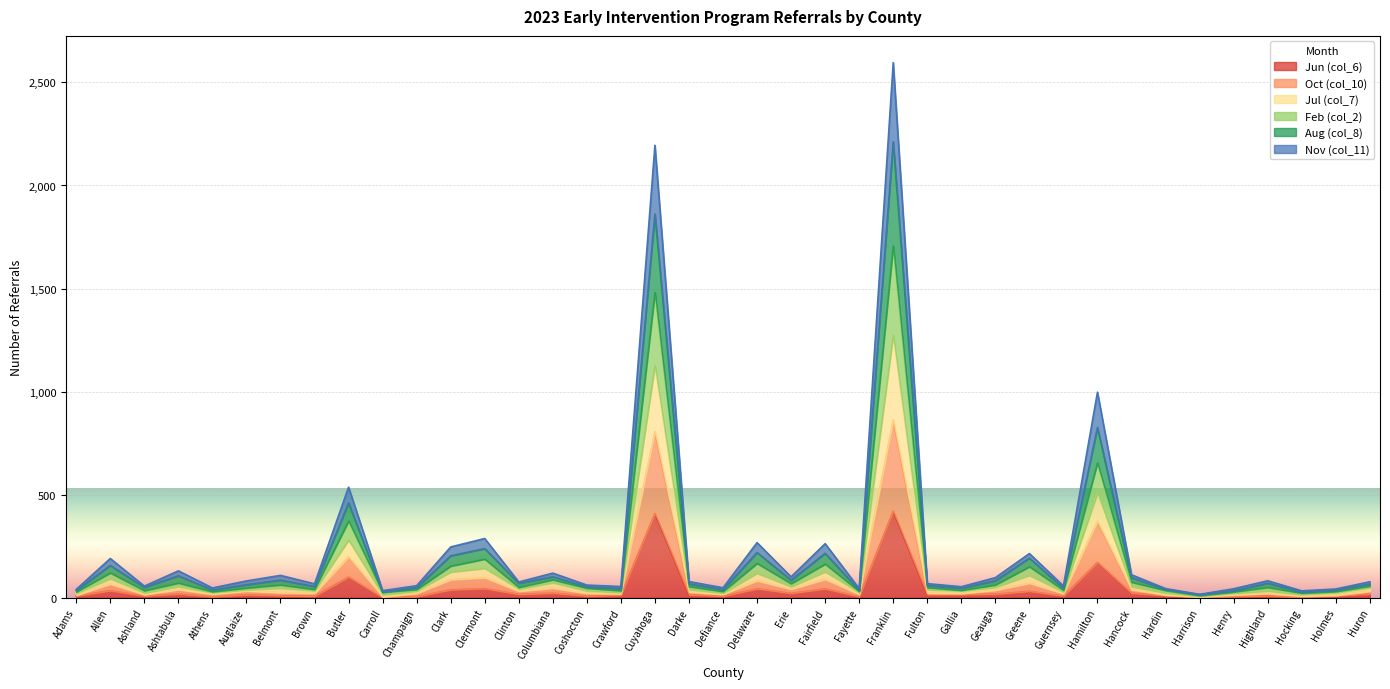

At Clinton, list the series in order from smallest to largest.

Jun (col_6), Oct (col_10), Nov (col_11), Aug (col_8), Jul (col_7), Feb (col_2)